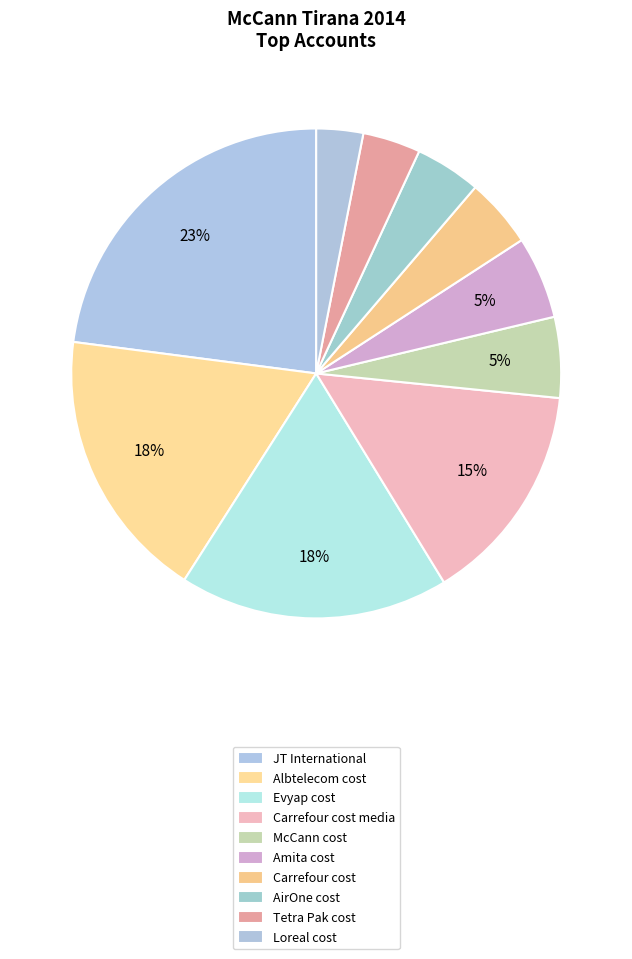

How many slices are in this pie chart?

10